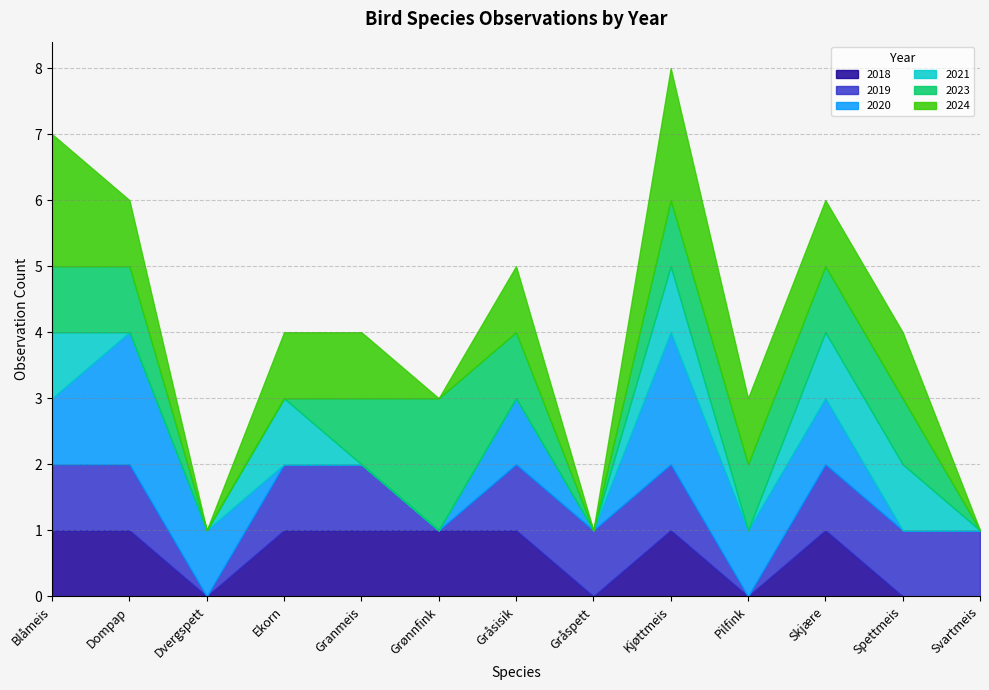

Which series has the largest total across all categories?

2024